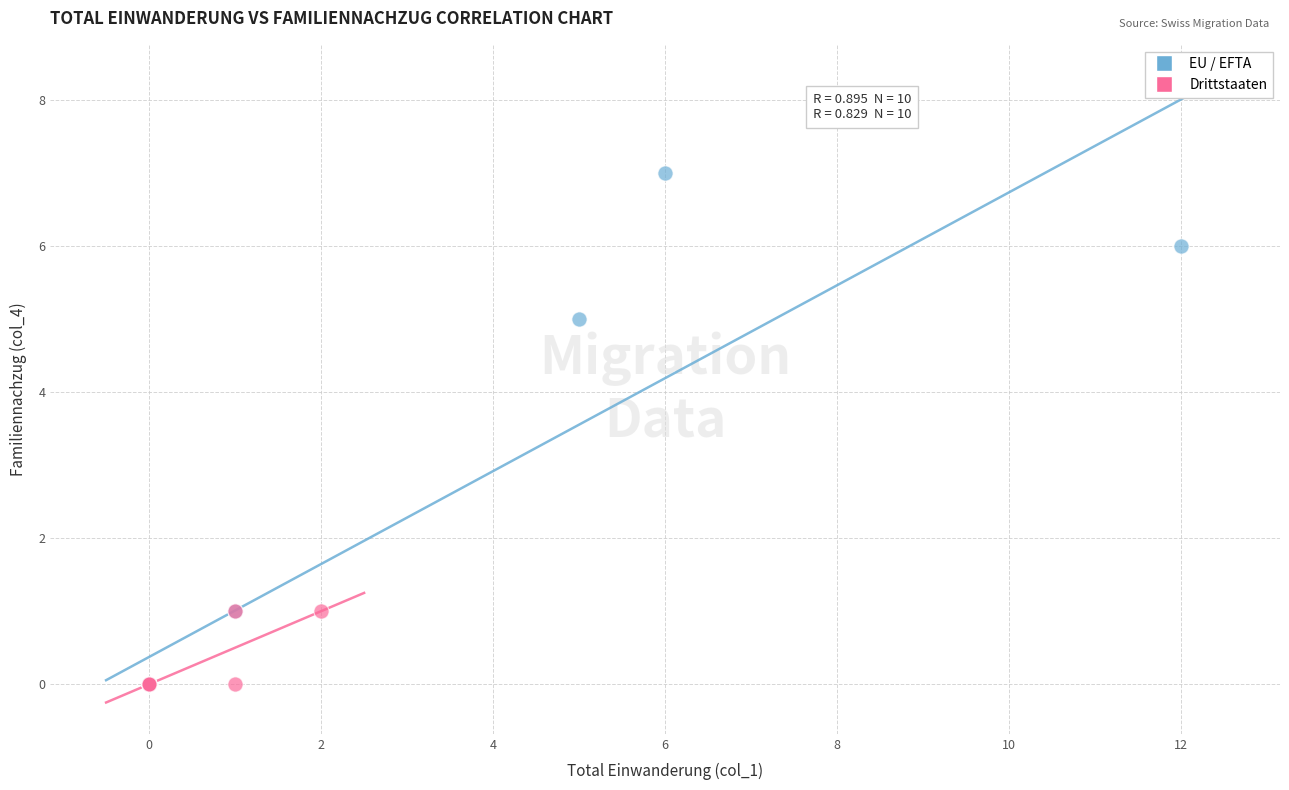

Which series reaches the maximum Y coordinate?

EU / EFTA